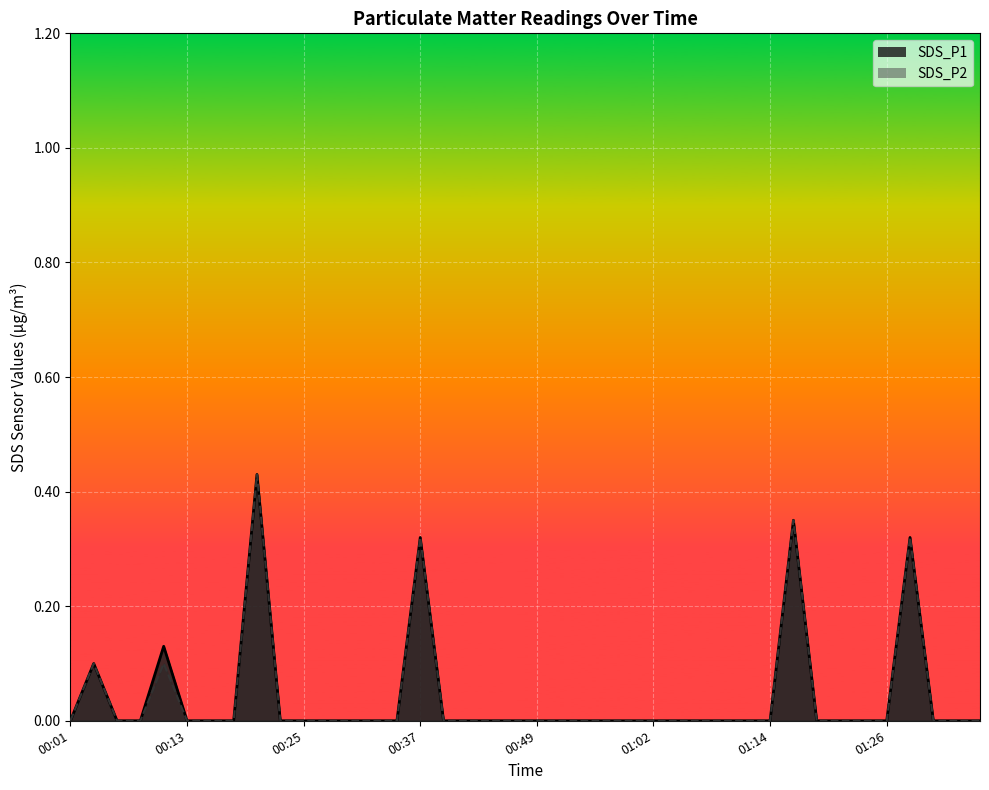

The value of SDS_P1 at 00:44 is 0.3. True or false?

False